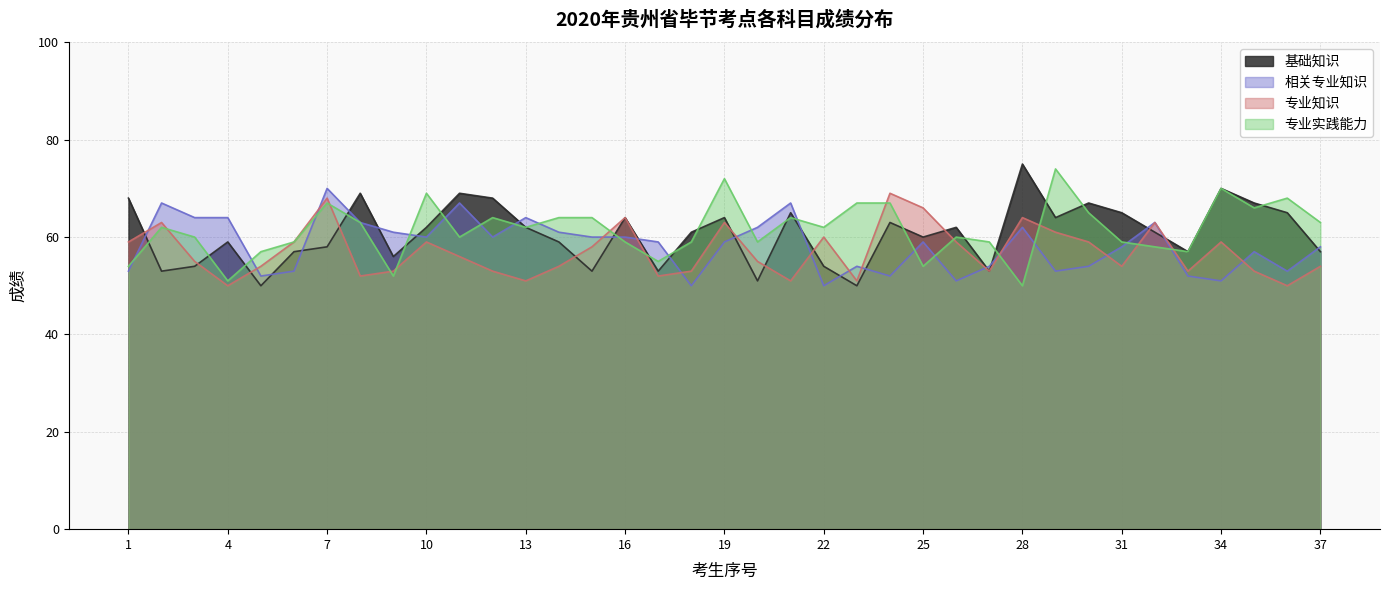

Rank the series at 35 from lowest to highest value.

专业知识, 相关专业知识, 专业实践能力, 基础知识